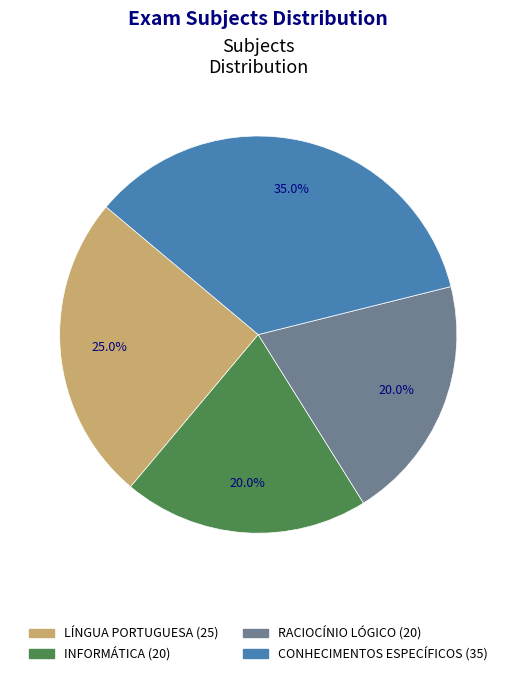

To the nearest percent, what is the difference between the largest and smallest slice percentages?

15%